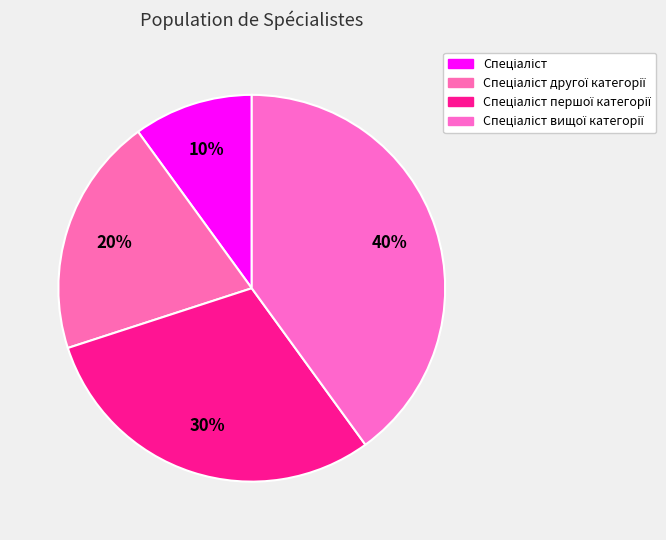

Count the number of slices in the pie.

4